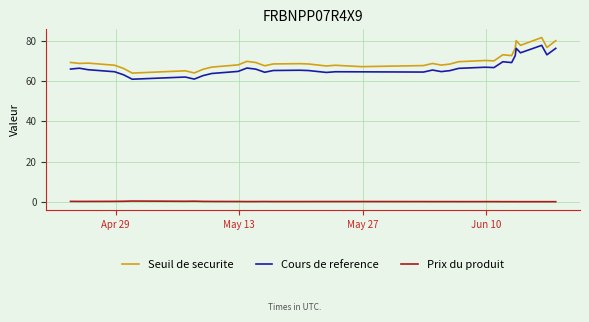

List the series in order of their peak value, highest first.

Seuil de securite, Cours de reference, Prix du produit